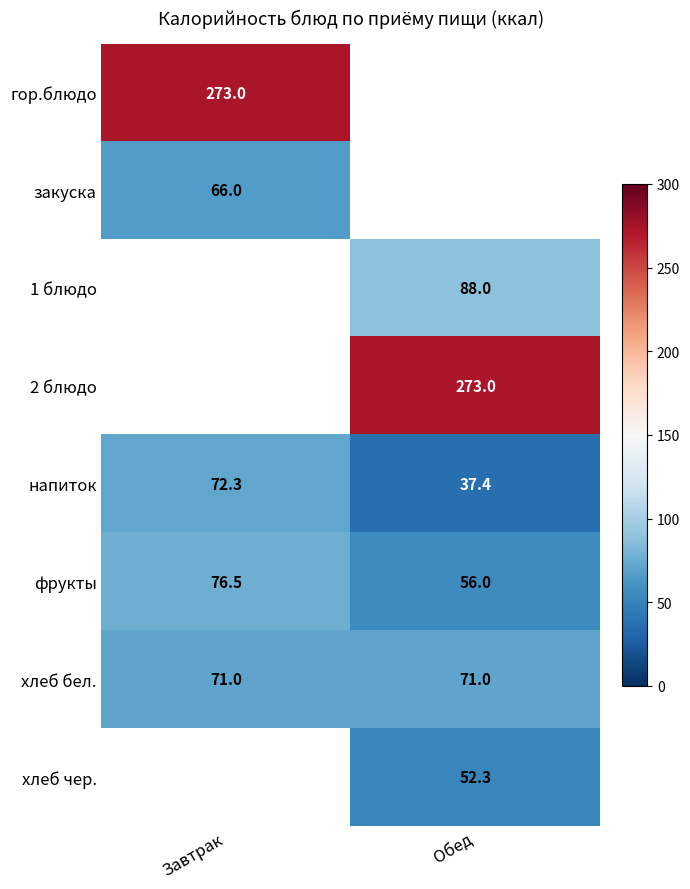

At which label does напиток reach its minimum?

Обед